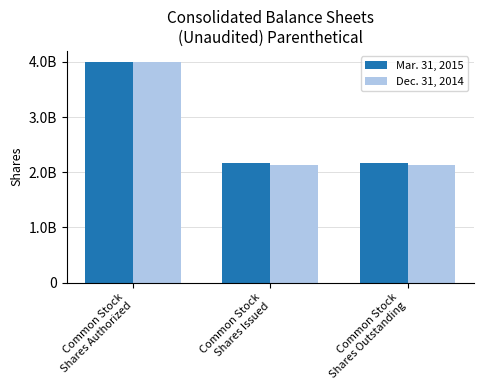

Which series has the largest total across all categories?

Mar. 31, 2015